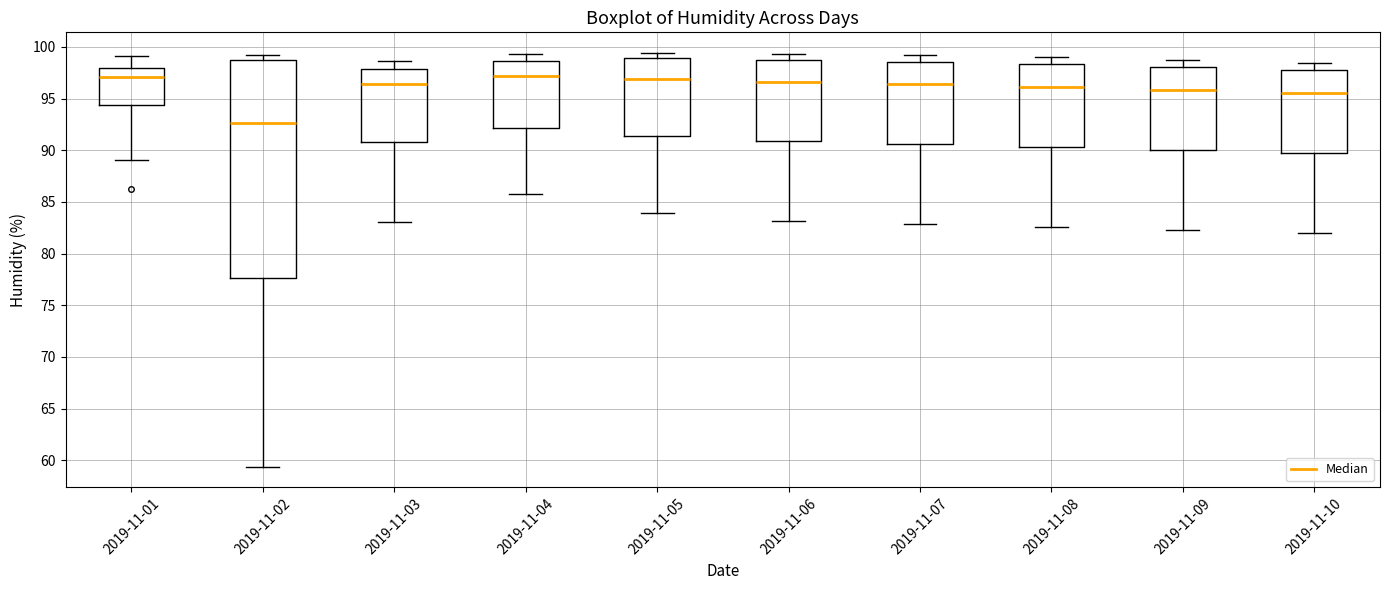

Reading left to right, transcribe this box plot: for each box, give where its median line is, the range the box spans, and where its two whiskers end, as read against the y-axis. The values are not printed on the chart, so give them approximately, as read against the axis.

2019-11-01: median 97.0, box 94.5 to 98.0, whiskers 89.0 to 99.0
2019-11-02: median 92.5, box 77.5 to 98.5, whiskers 59.5 to 99.0
2019-11-03: median 96.5, box 91.0 to 98.0, whiskers 83.0 to 98.5
2019-11-04: median 97.0, box 92.0 to 98.5, whiskers 86.0 to 99.5
2019-11-05: median 97.0, box 91.5 to 99.0, whiskers 84.0 to 99.5
2019-11-06: median 96.5, box 91.0 to 98.5, whiskers 83.0 to 99.5
2019-11-07: median 96.5, box 90.5 to 98.5, whiskers 83.0 to 99.0
2019-11-08: median 96.0, box 90.5 to 98.5, whiskers 82.5 to 99.0
2019-11-09: median 96.0, box 90.0 to 98.0, whiskers 82.5 to 98.5
2019-11-10: median 95.5, box 89.5 to 97.5, whiskers 82.0 to 98.5